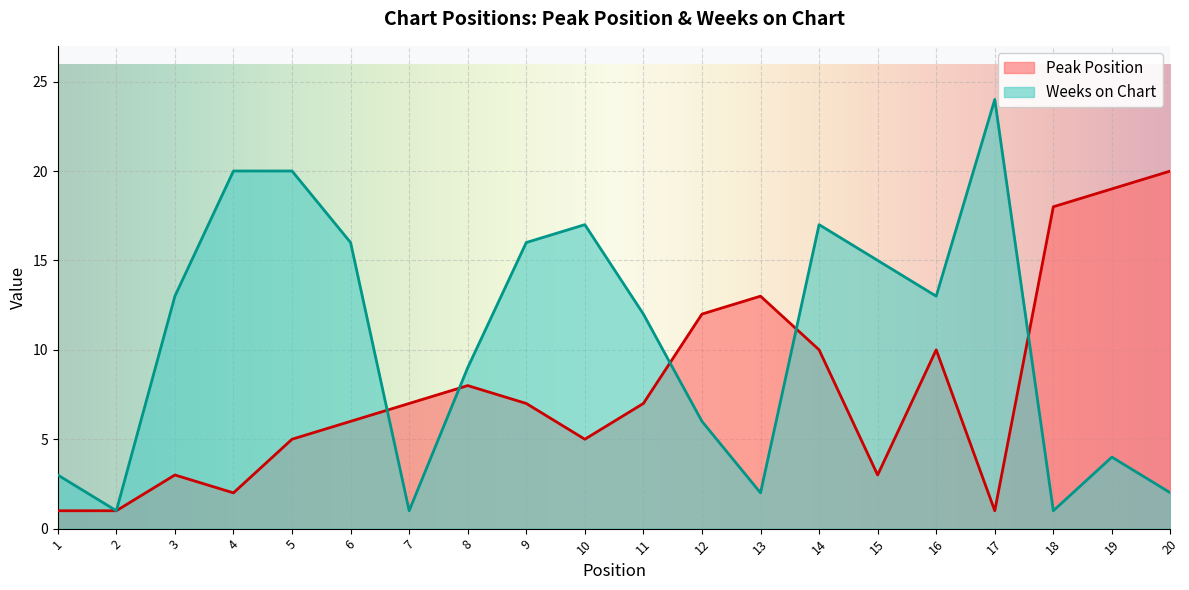

At which label does Peak Position reach its peak?

20